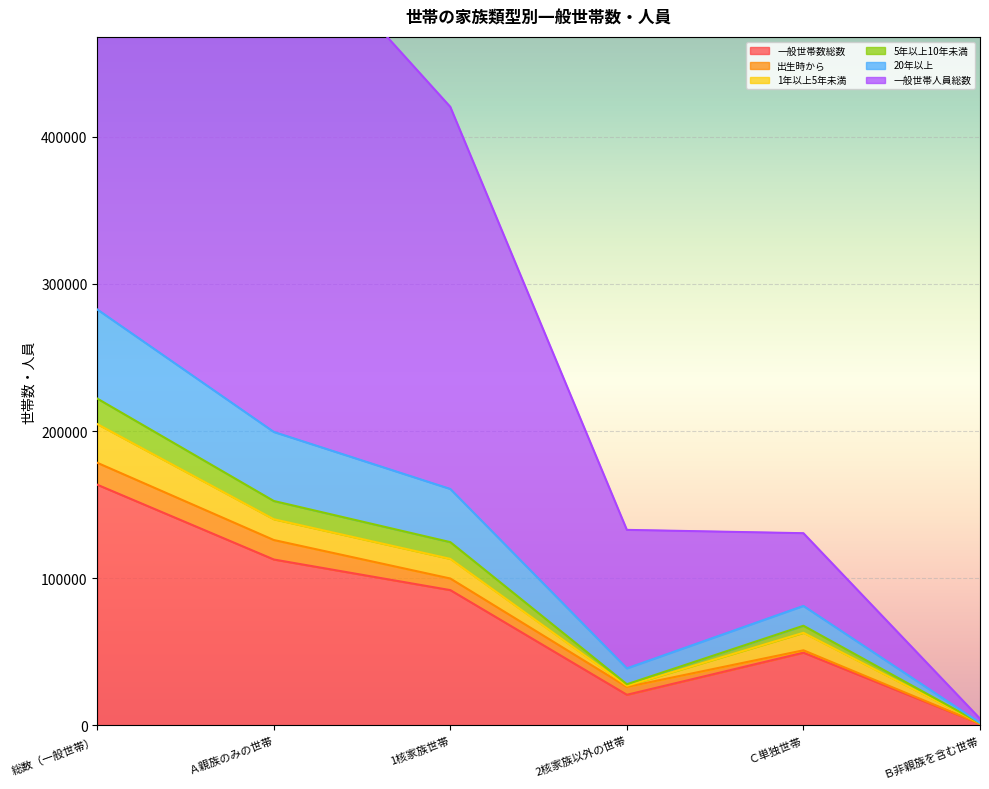

What is the label of the 3rd point from the right?

2核家族以外の世帯